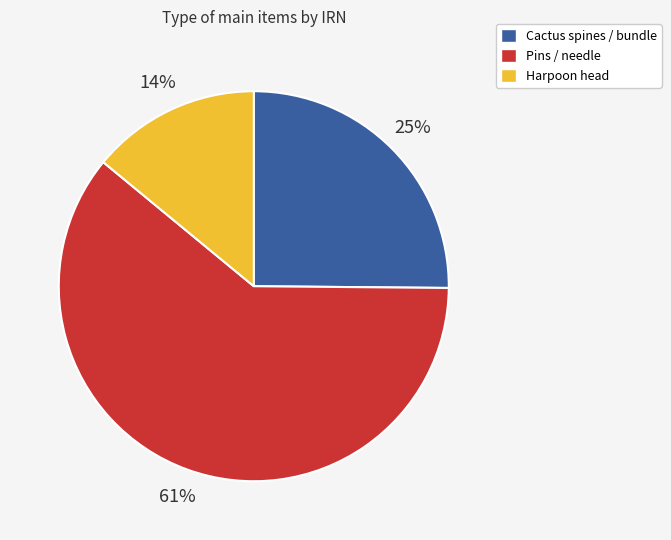

What percentage is the Pins / needle slice, to the nearest percent?

61%